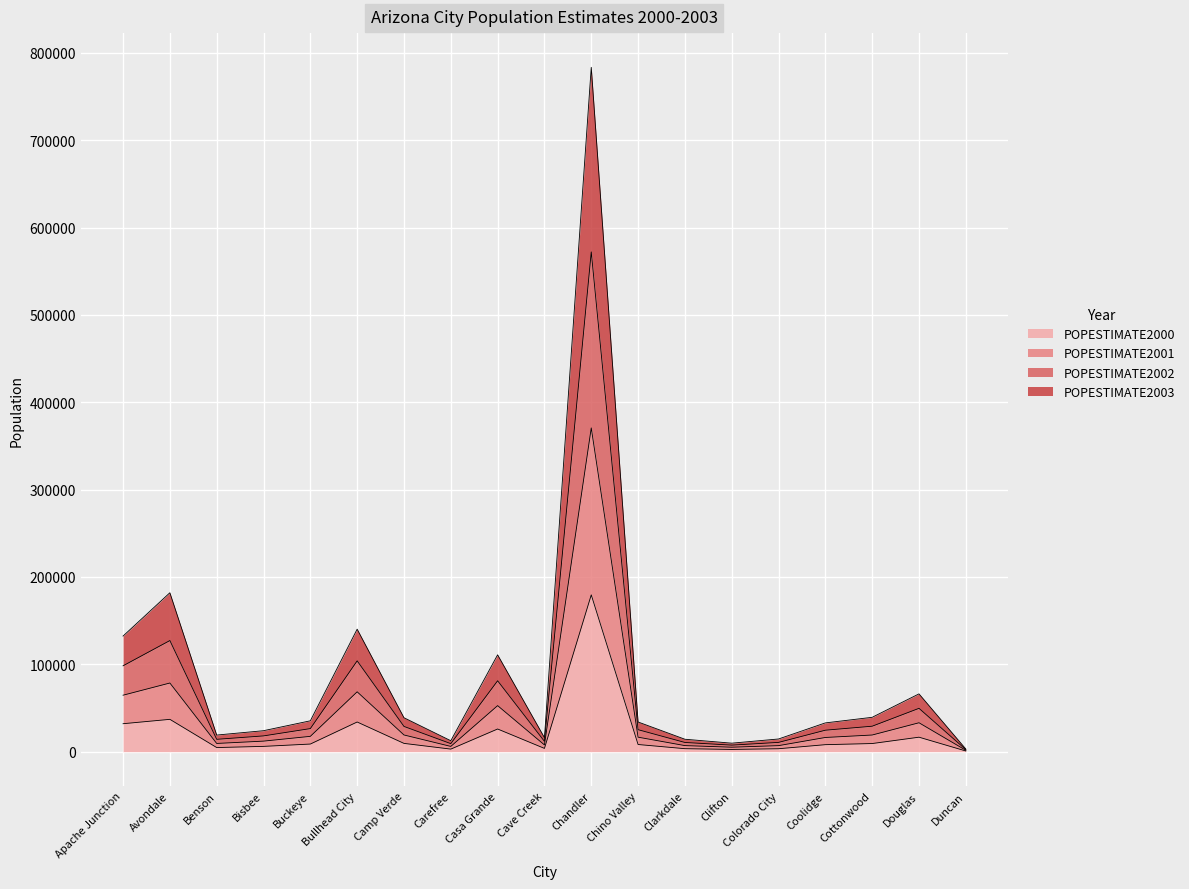

At which category is the sum across all series the highest?

Chandler